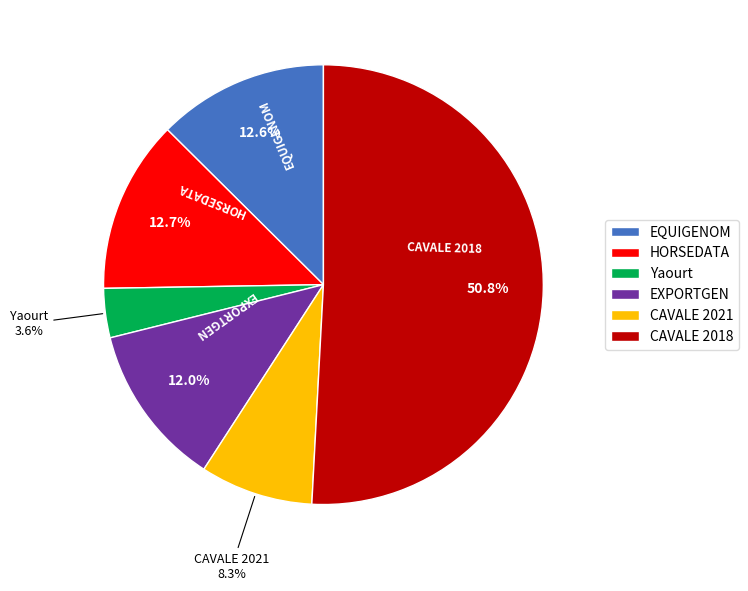

Which slice represents more than half of the pie?

CAVALE 2018